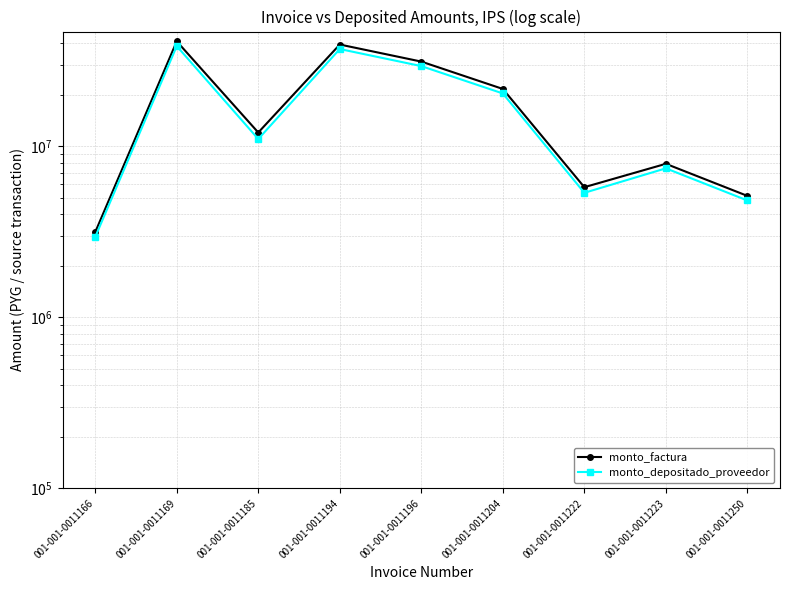

What is the difference between the second highest and second lowest values in the monto_depositado_proveedor series?

32146842